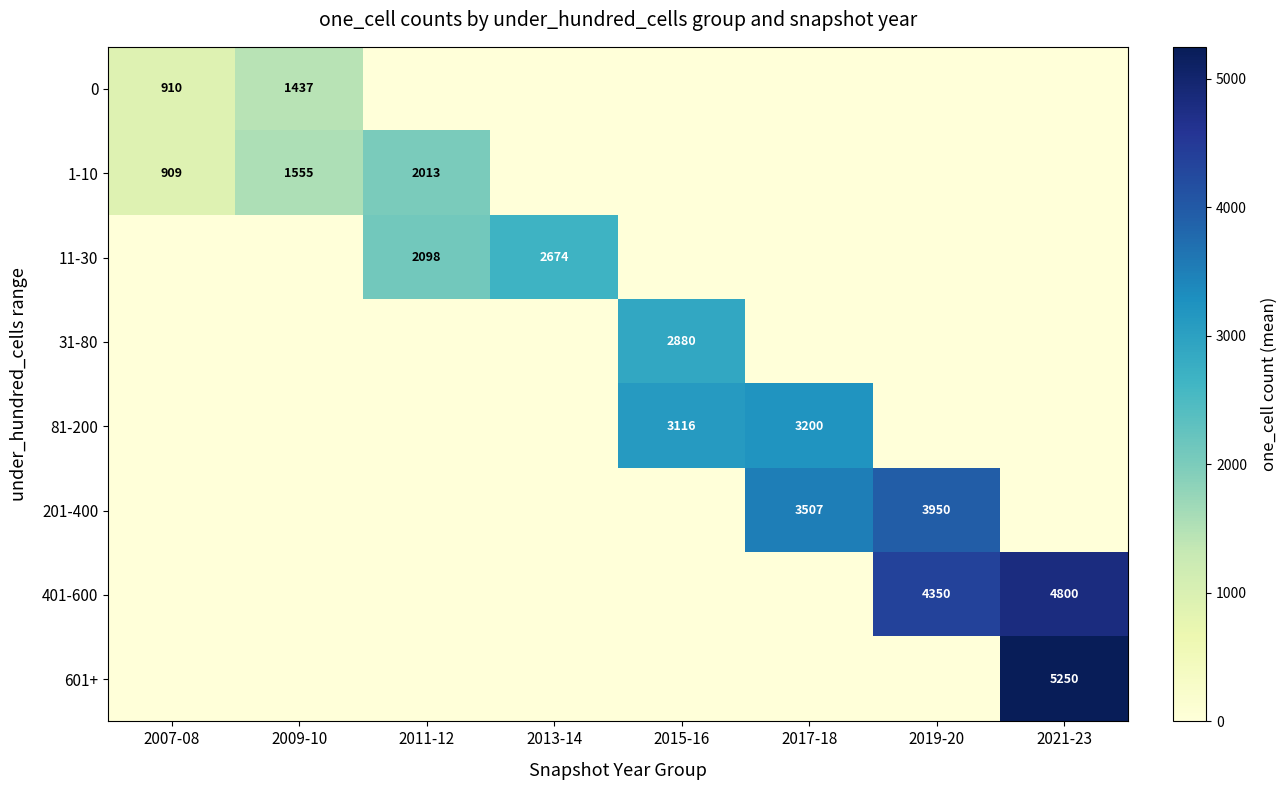

Is it true that 0 equals 1437 at 2009-10?

True